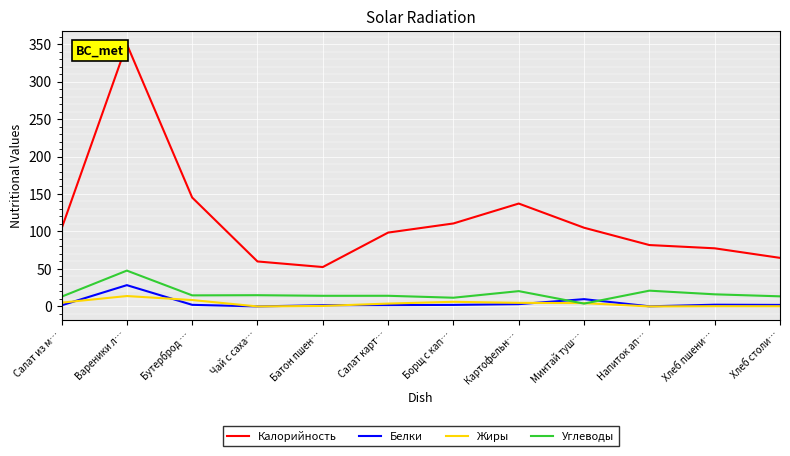

Is it true that Калорийность equals 64.8 at Хлеб столи…?

True